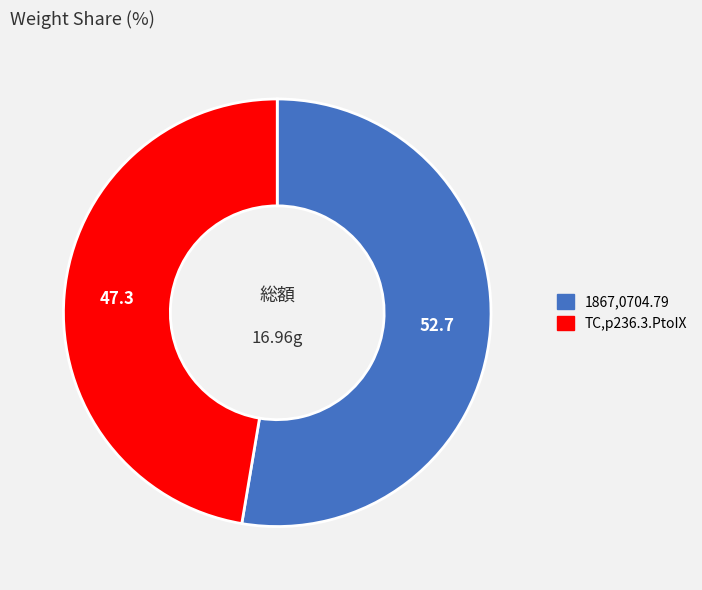

Between 1867,0704.79 and TC,p236.3.PtoIX, which is larger?

1867,0704.79